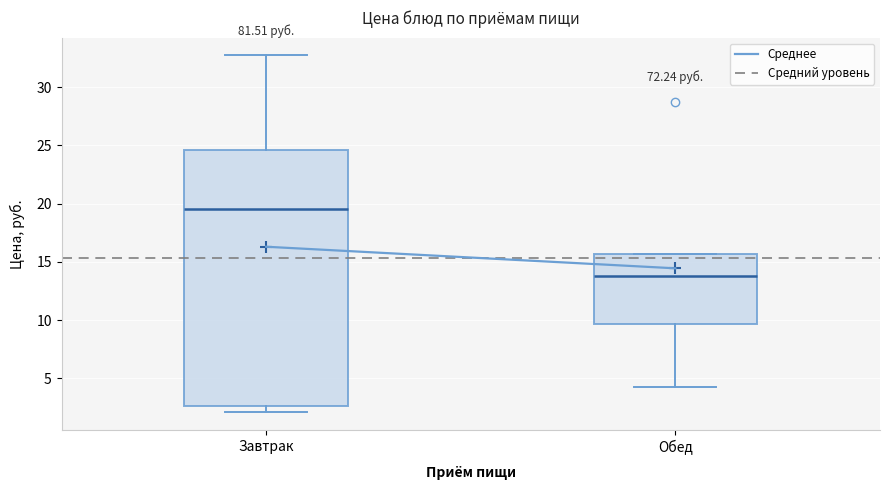

Reading left to right, transcribe this box plot: for each box, give where its median line is, the range the box spans, and where its two whiskers end, as read against the y-axis. The values are not printed on the chart, so give them approximately, as read against the axis.

Завтрак: median 19.5, box 2.5 to 24.5, whiskers 2.0 to 32.5
Обед: median 14.0, box 9.5 to 15.5, whiskers 4.5 to 15.5